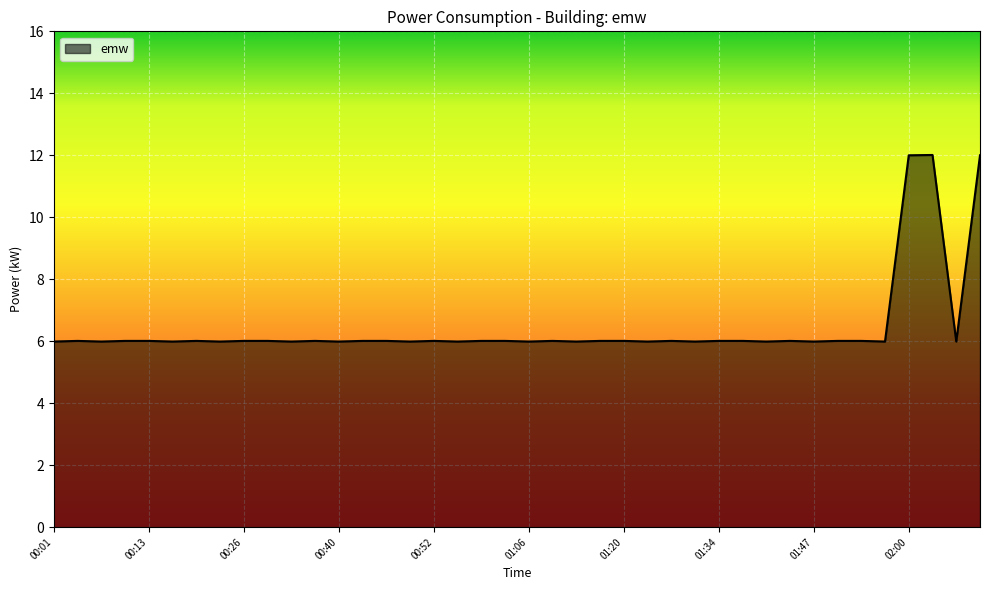

What is the difference between the maximum and minimum values?

6.0